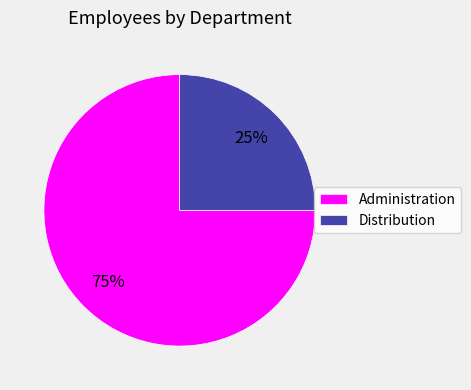

Combined, do Distribution and Administration account for over 50%?

Yes